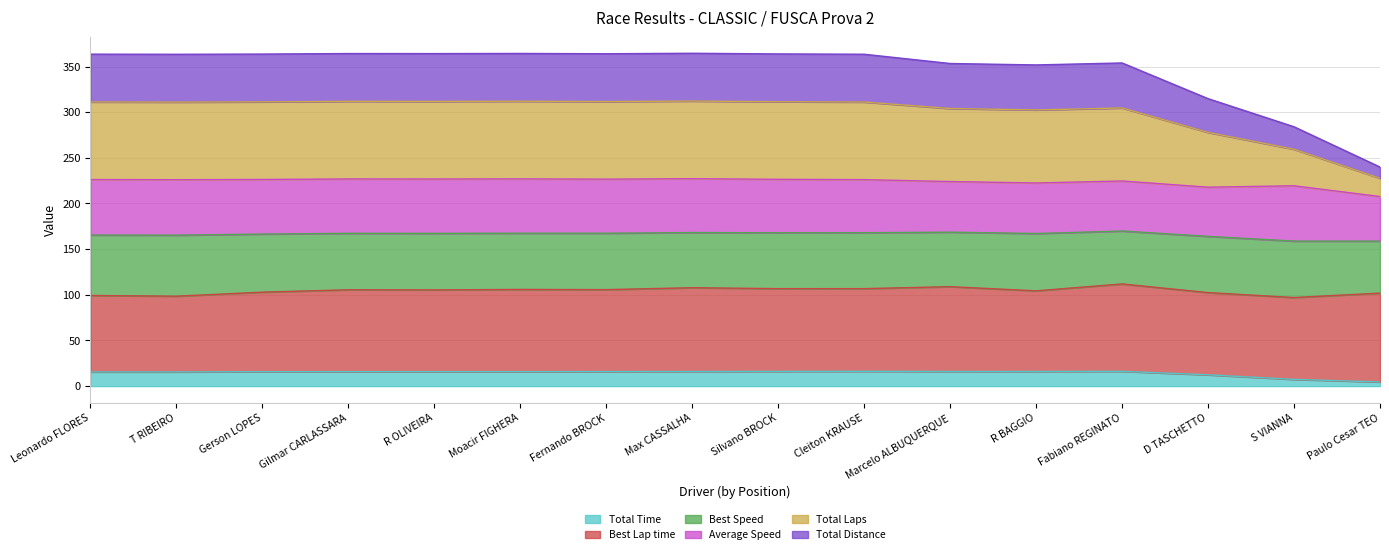

True or false: Total Time and Total Laps intersect in this chart.

False